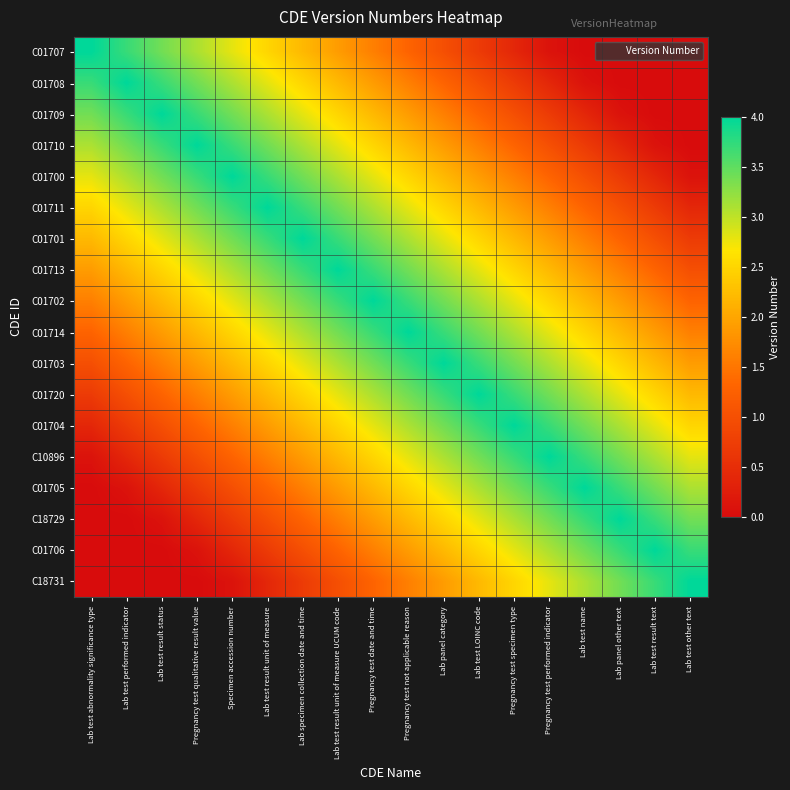

At how many categories does at least one series exceed 1?

18